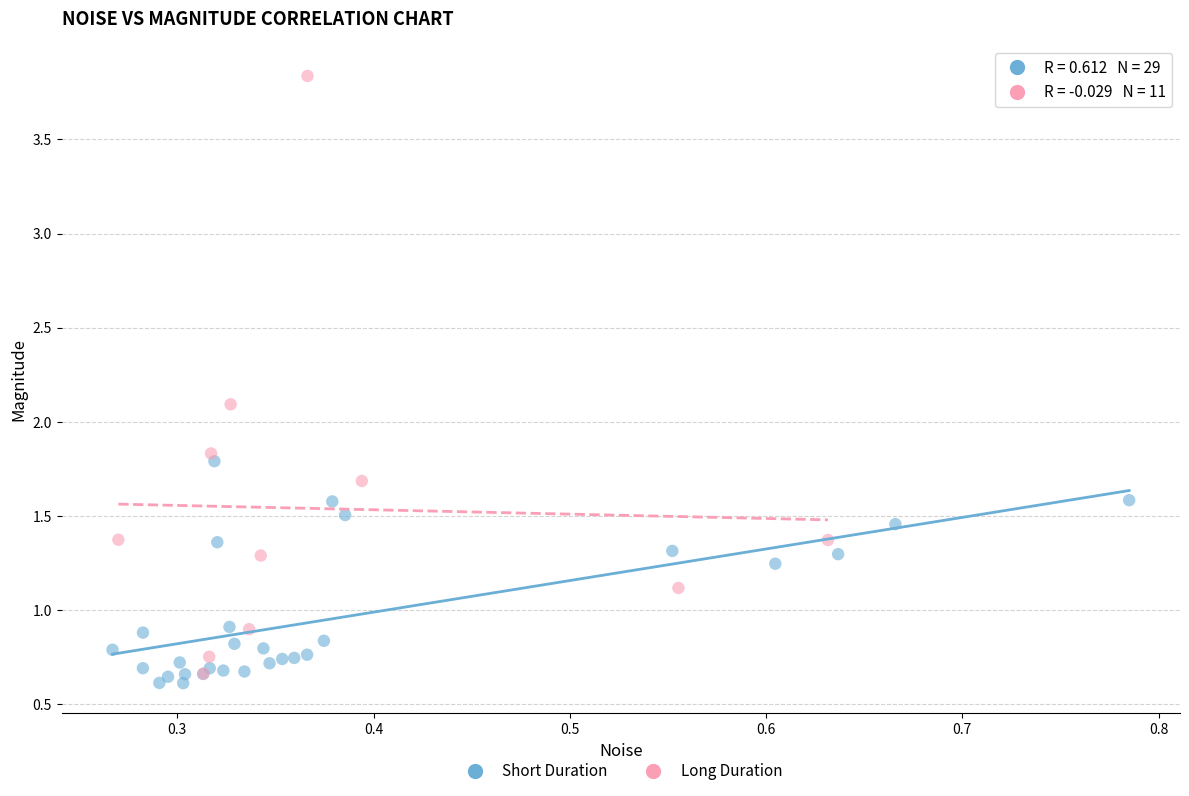

Which series has the widest spread of Y values?

Long Duration